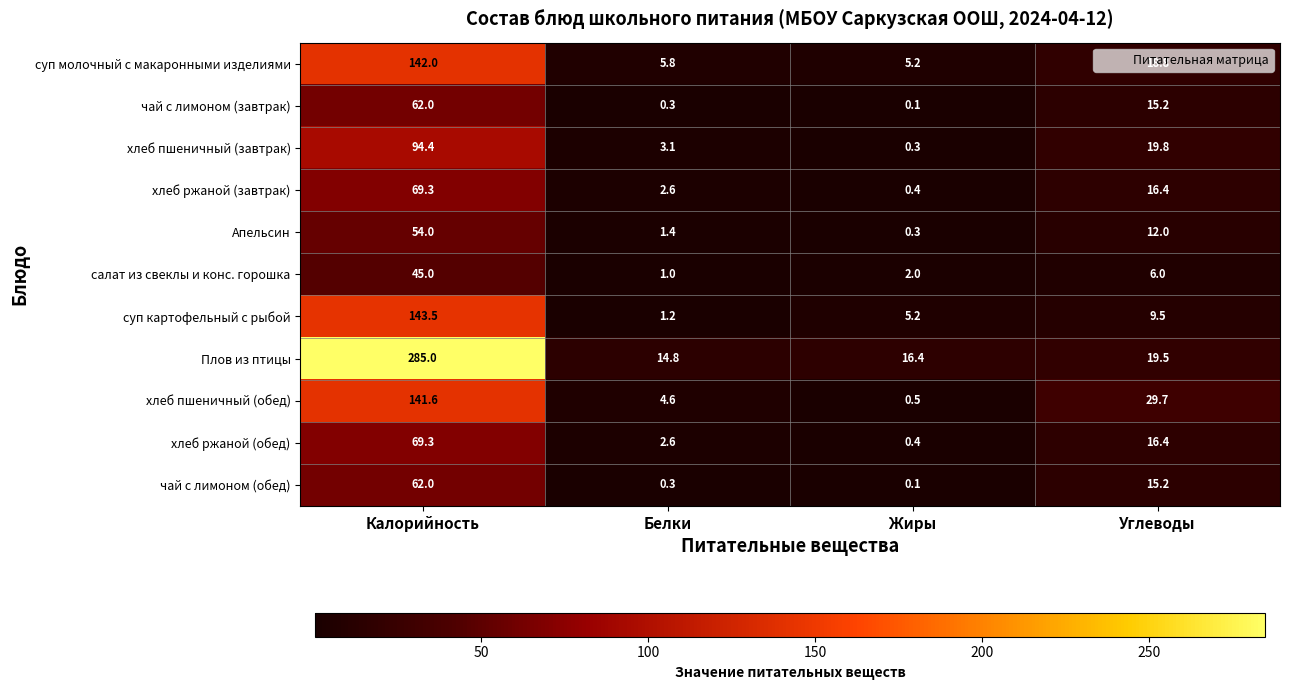

Where does the хлеб ржаной (обед) series first go above 16?

Калорийность